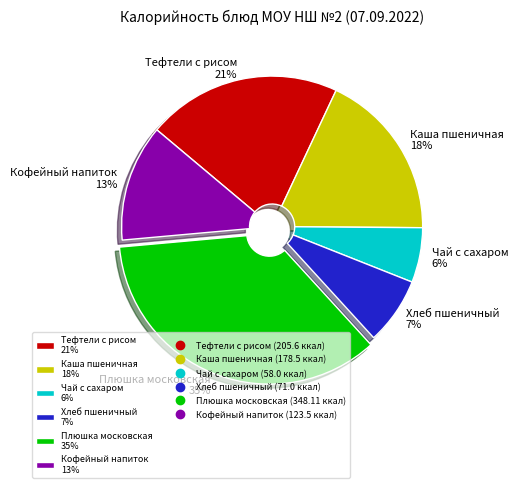

To the nearest percent, what is the difference between the largest and smallest slice percentages?

29%